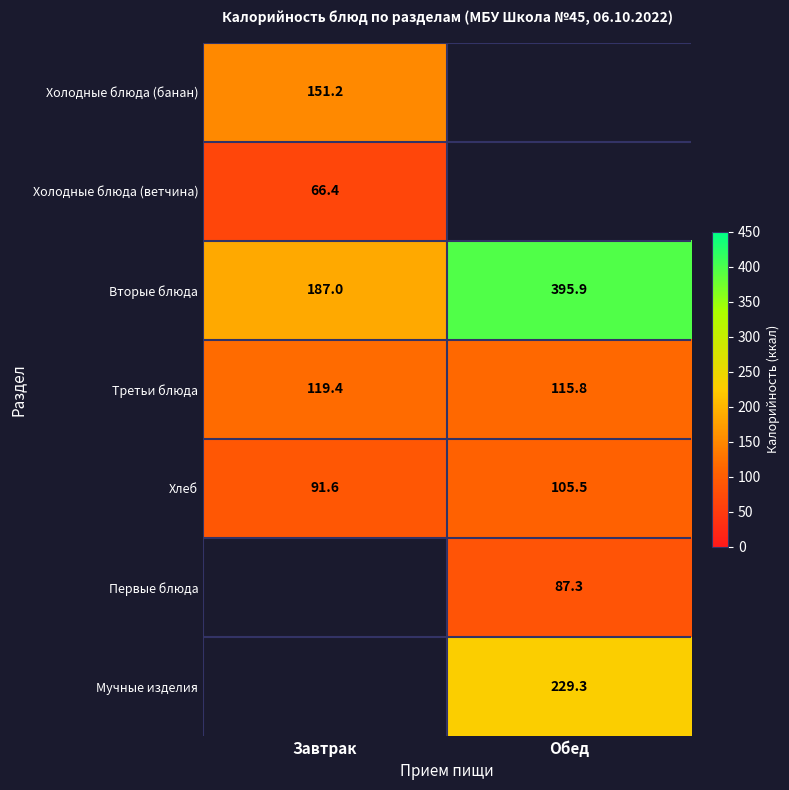

The value of Третьи блюда at Обед is 115.8. True or false?

True